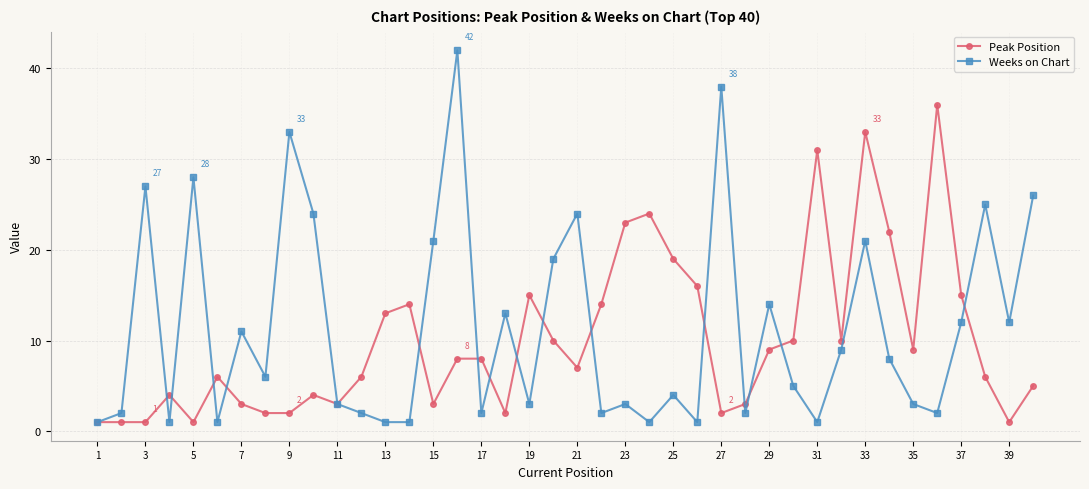

Does the chart have visible grid lines?

Yes